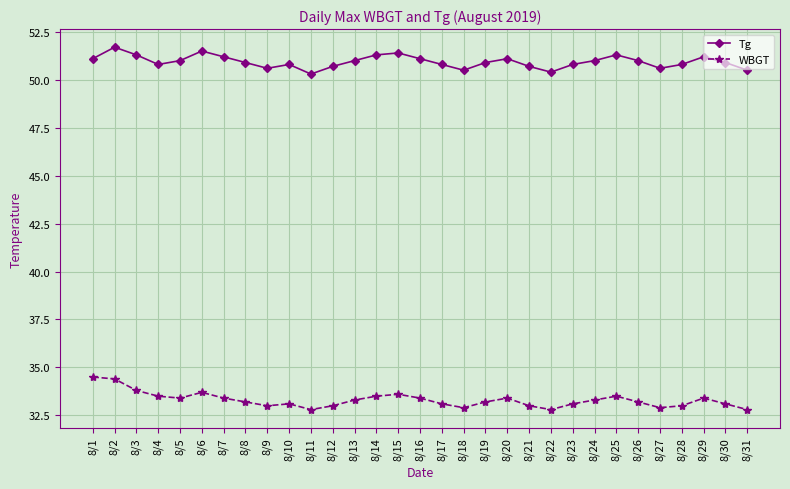

Reading right to left, what are all the values shown in this chart?

Tg: 8/31=50.5	8/30=50.9	8/29=51.2	8/28=50.8	8/27=50.6	8/26=51.0	8/25=51.3	8/24=51.0	8/23=50.8	8/22=50.4	8/21=50.7	8/20=51.1	8/19=50.9	8/18=50.5	8/17=50.8	8/16=51.1	8/15=51.4	8/14=51.3	8/13=51.0	8/12=50.7	8/11=50.3	8/10=50.8	8/9=50.6	8/8=50.9	8/7=51.2	8/6=51.5	8/5=51.0	8/4=50.8	8/3=51.3	8/2=51.7	8/1=51.1
WBGT: 8/31=32.8	8/30=33.1	8/29=33.4	8/28=33.0	8/27=32.9	8/26=33.2	8/25=33.5	8/24=33.3	8/23=33.1	8/22=32.8	8/21=33.0	8/20=33.4	8/19=33.2	8/18=32.9	8/17=33.1	8/16=33.4	8/15=33.6	8/14=33.5	8/13=33.3	8/12=33.0	8/11=32.8	8/10=33.1	8/9=33.0	8/8=33.2	8/7=33.4	8/6=33.7	8/5=33.4	8/4=33.5	8/3=33.8	8/2=34.4	8/1=34.5